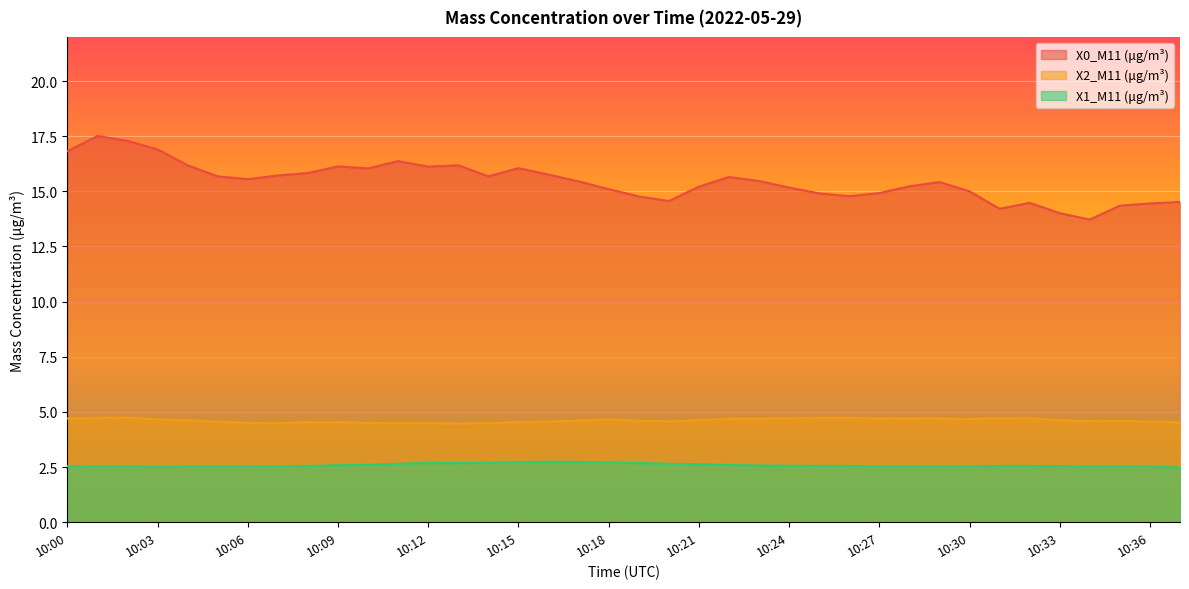

What are all the series names shown in the legend?

X0_M11 (μg/m³), X2_M11 (μg/m³), X1_M11 (μg/m³)